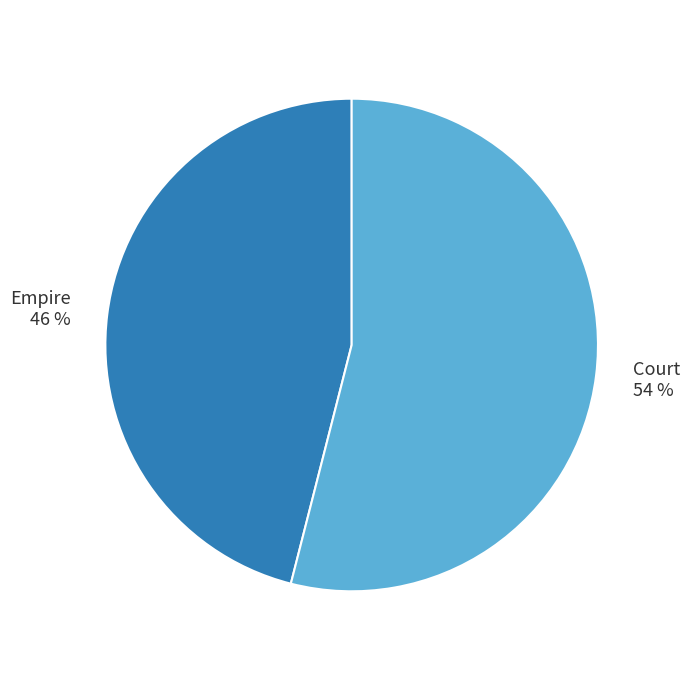

Does any single category account for the majority?

Yes